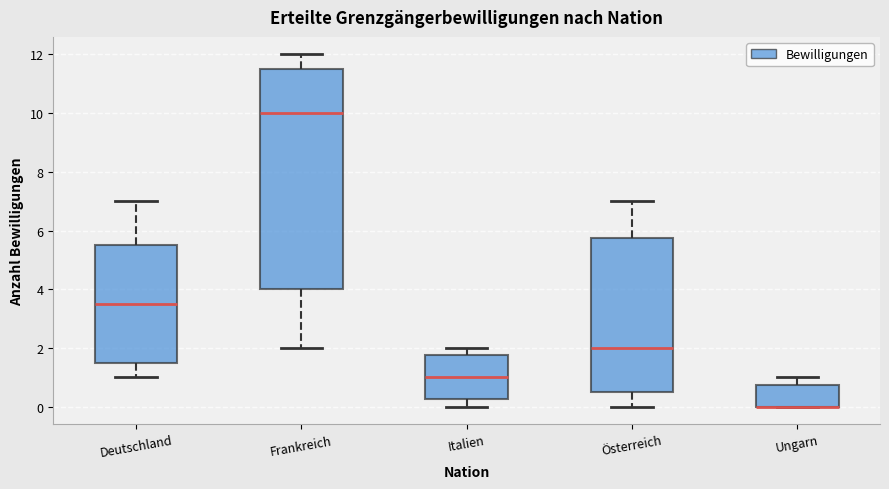

Reading left to right, transcribe this box plot: for each box, give where its median line is, the range the box spans, and where its two whiskers end, as read against the y-axis. The values are not printed on the chart, so give them approximately, as read against the axis.

Deutschland: median 3.6, box 1.6 to 5.6, whiskers 1.0 to 7.0
Frankreich: median 10.0, box 4.0 to 11.6, whiskers 2.0 to 12.0
Italien: median 1.0, box 0.2 to 1.8, whiskers 0.0 to 2.0
Österreich: median 2.0, box 0.6 to 5.8, whiskers 0.0 to 7.0
Ungarn: median 0.0 (drawn on the box's lower edge), box 0.0 to 0.8, whiskers 0.0 to 1.0